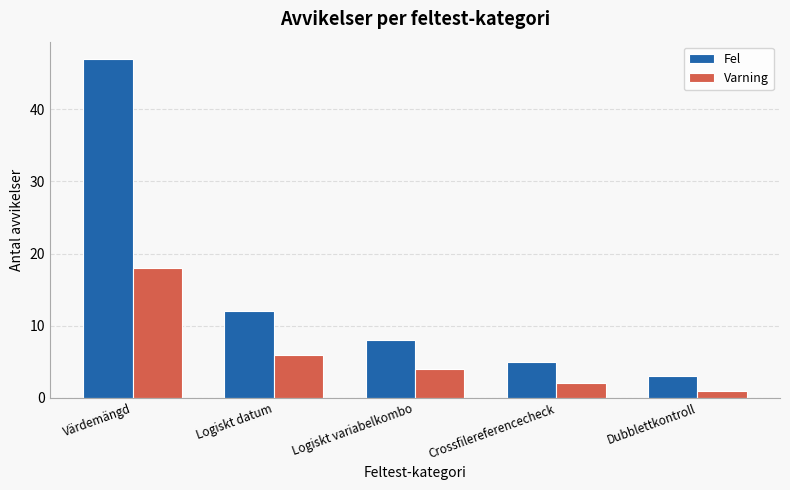

Is the value of Varning at Crossfilereferencecheck greater than the value of Fel at Logiskt variabelkombo?

No